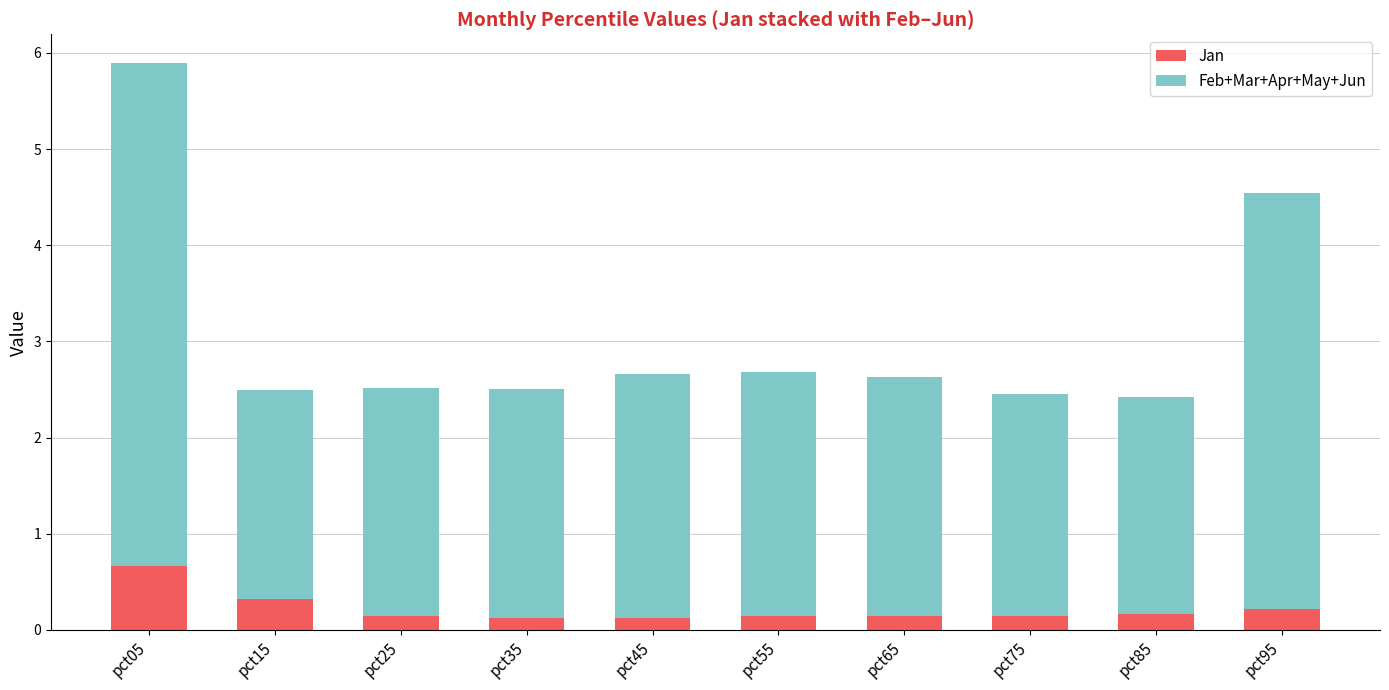

Count the number of categories in the chart.

10